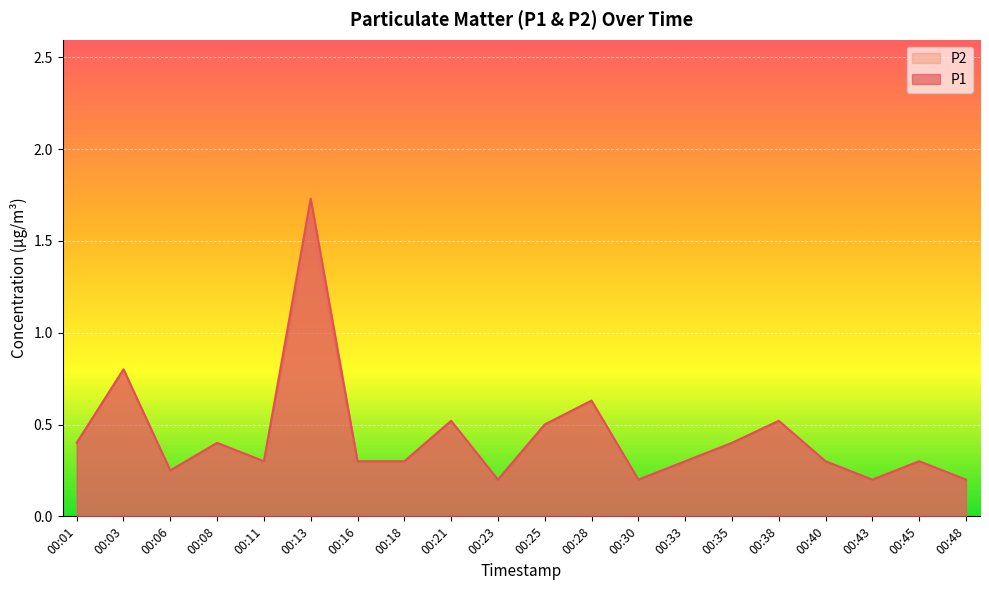

List the labels in order of P2 value, smallest first.

00:23, 00:30, 00:43, 00:48, 00:06, 00:11, 00:16, 00:18, 00:33, 00:40, 00:45, 00:01, 00:08, 00:35, 00:25, 00:21, 00:38, 00:28, 00:03, 00:13